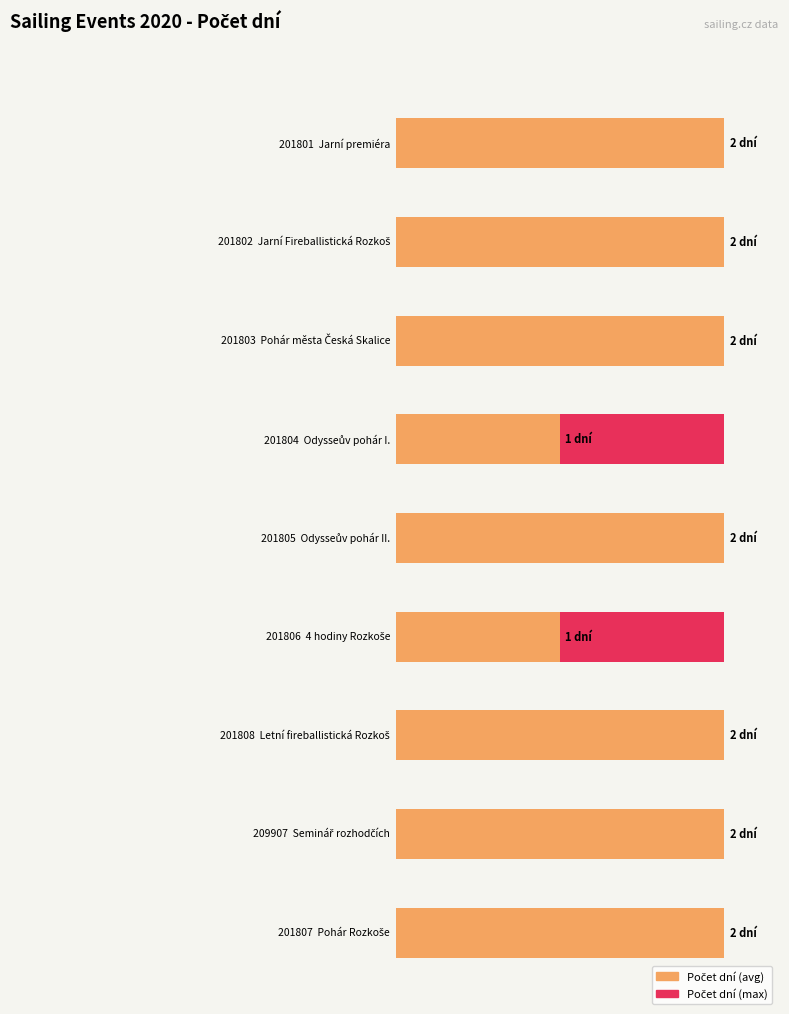

What is the sum of all values?

16